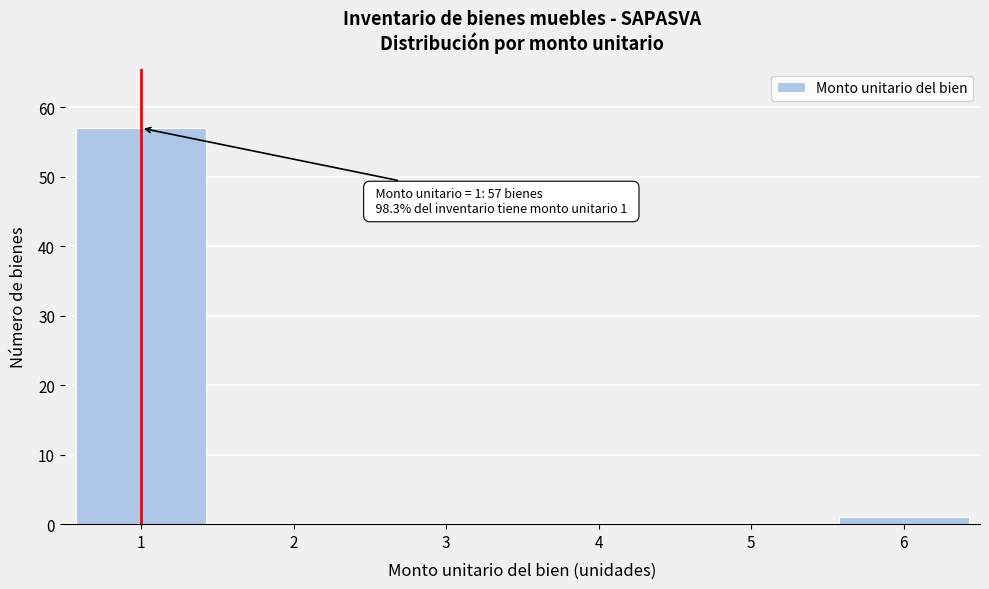

Reading left to right, list all the values displayed in this chart.

1=57	2=0	3=0	4=0	5=0	6=1